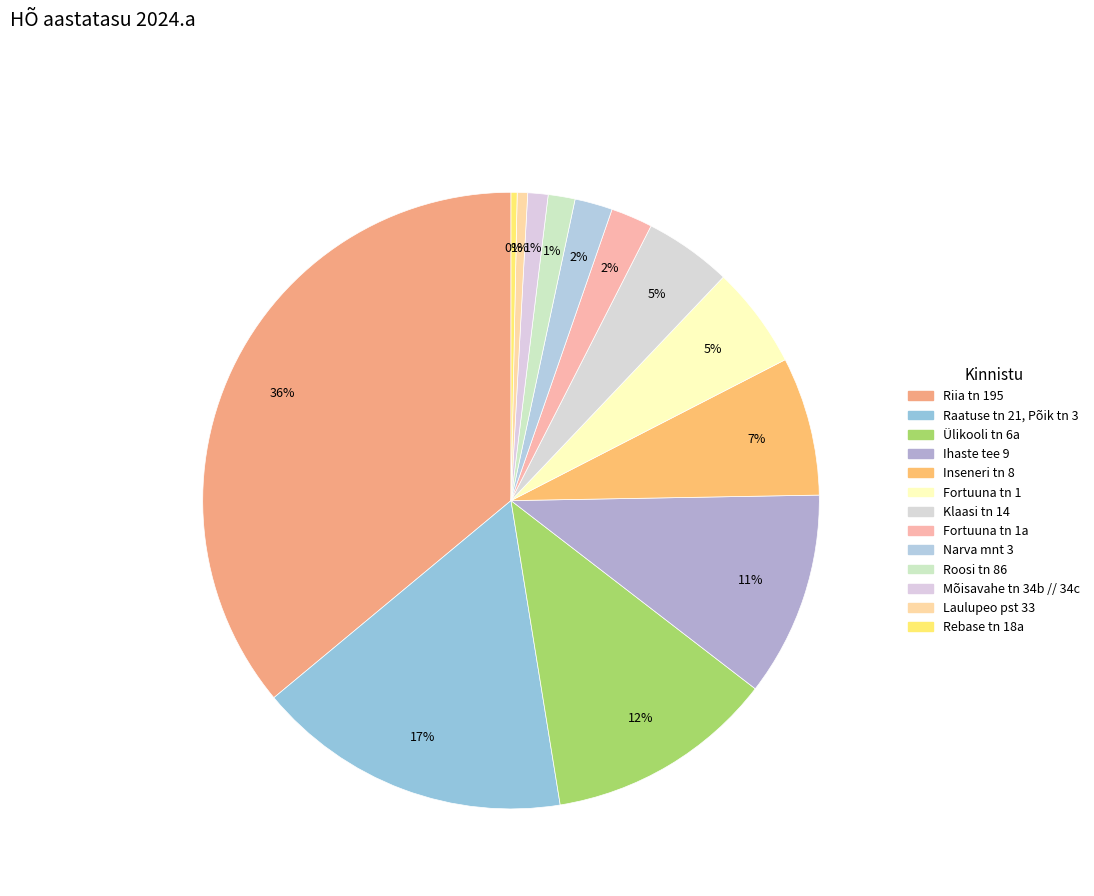

How many segments does this pie chart have?

13